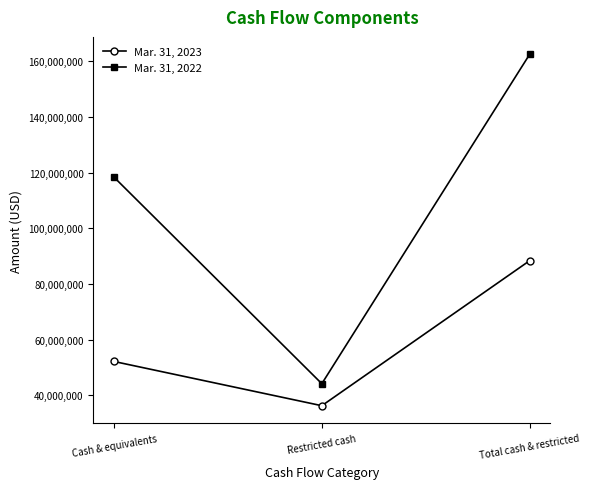

What is the spread (max minus min) of values at Total cash & restricted?

74137640